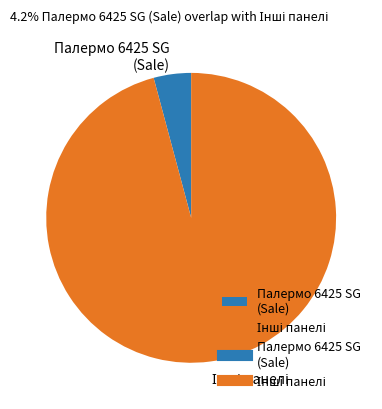

Is there a majority slice in this chart?

Yes